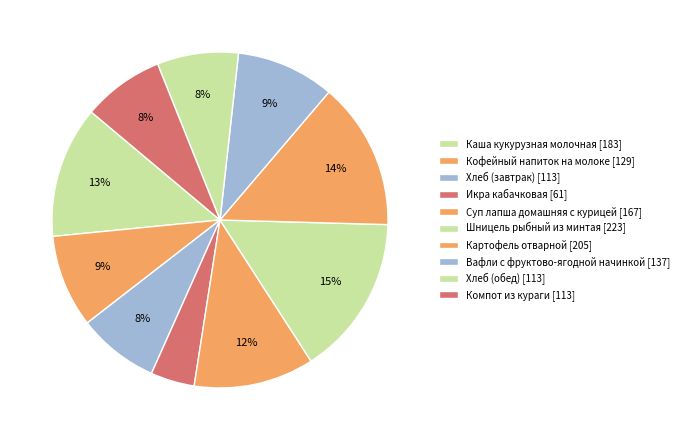

Count the number of slices in the pie.

10